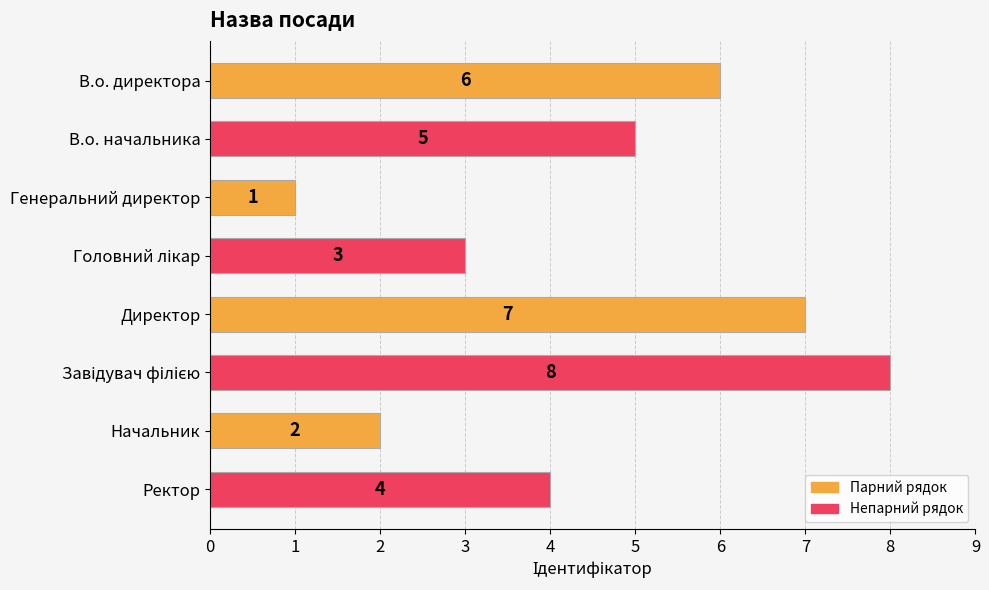

What is the change in value from В.о. директора to Директор?

+1